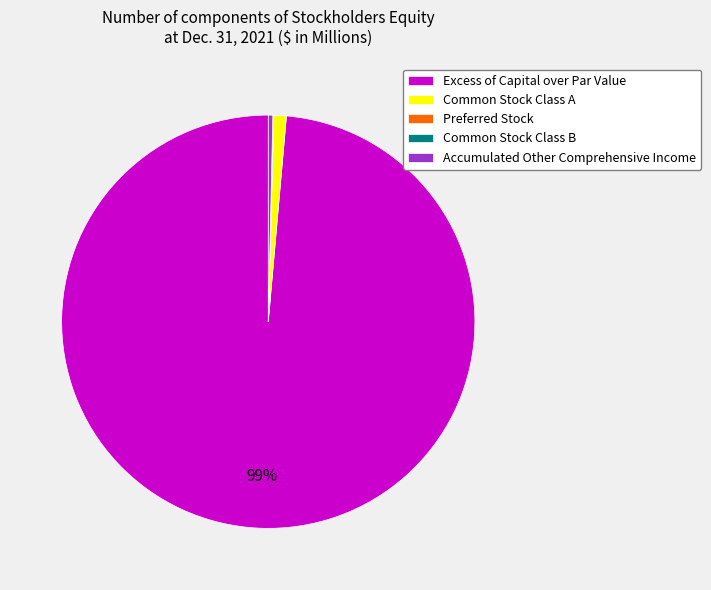

What is the largest slice in the pie chart?

Excess of Capital over Par Value